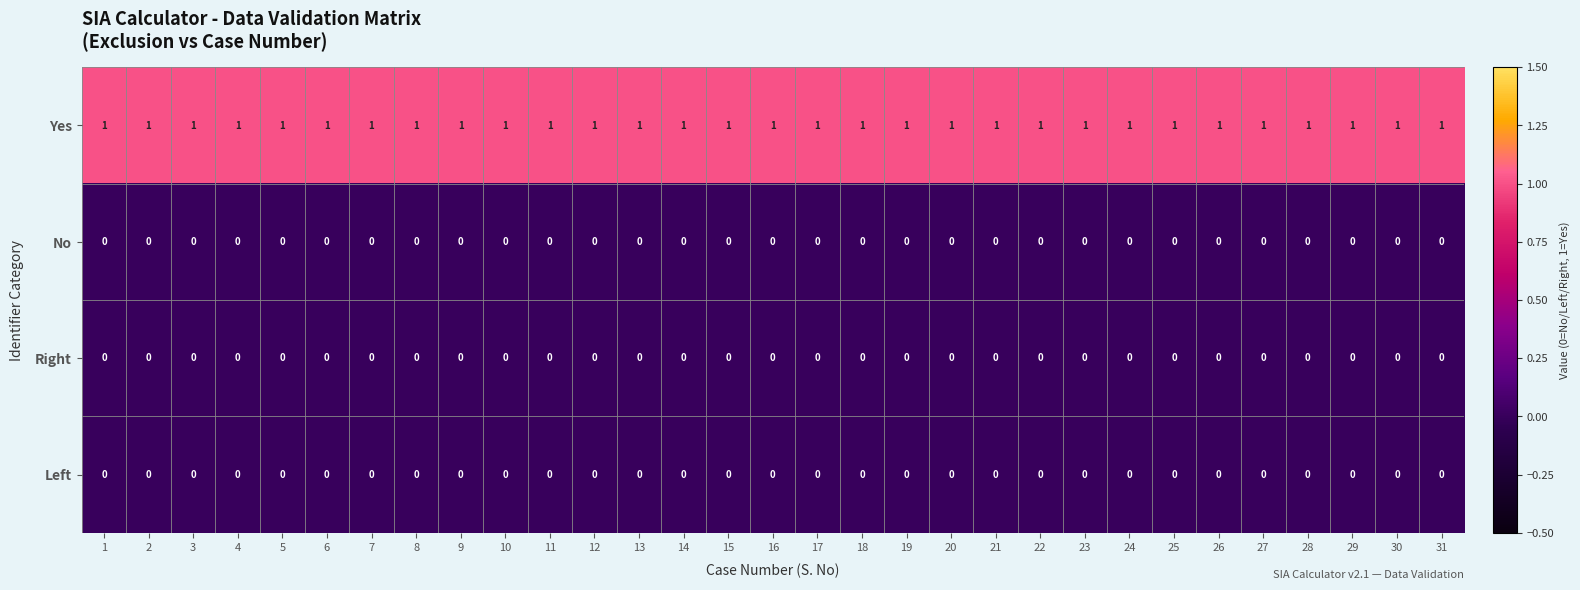

At how many categories does at least one series exceed 0?

31